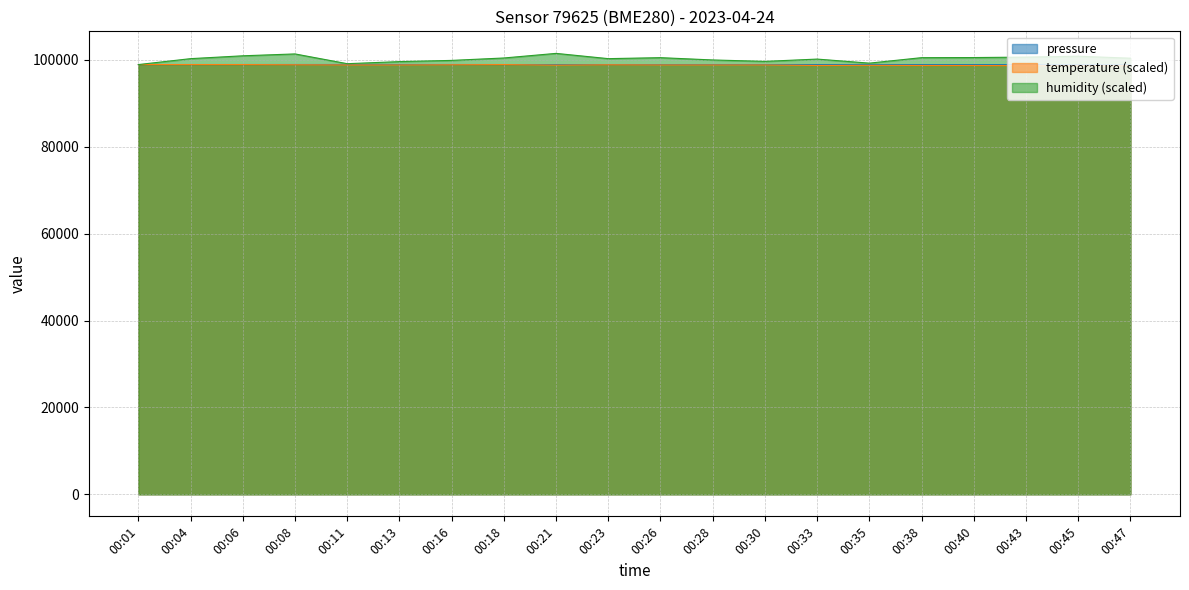

How many lines are shown in the chart?

3